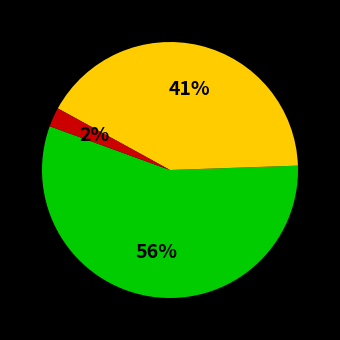

Is there a majority slice in this chart?

Yes